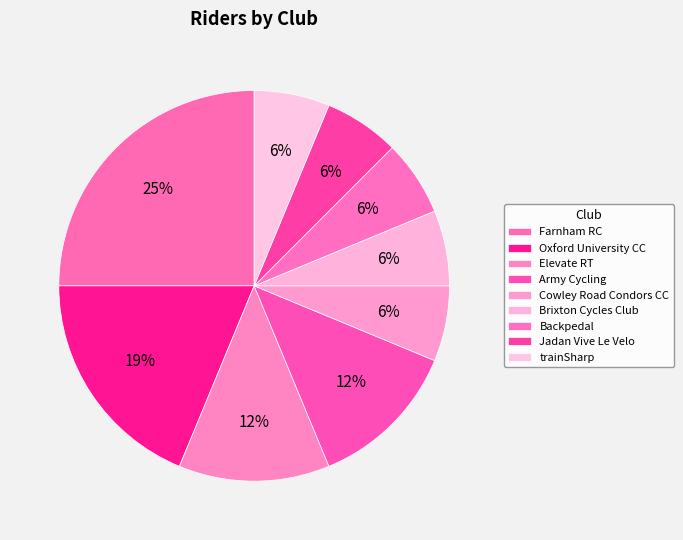

Which category has the biggest portion of the pie?

Farnham RC